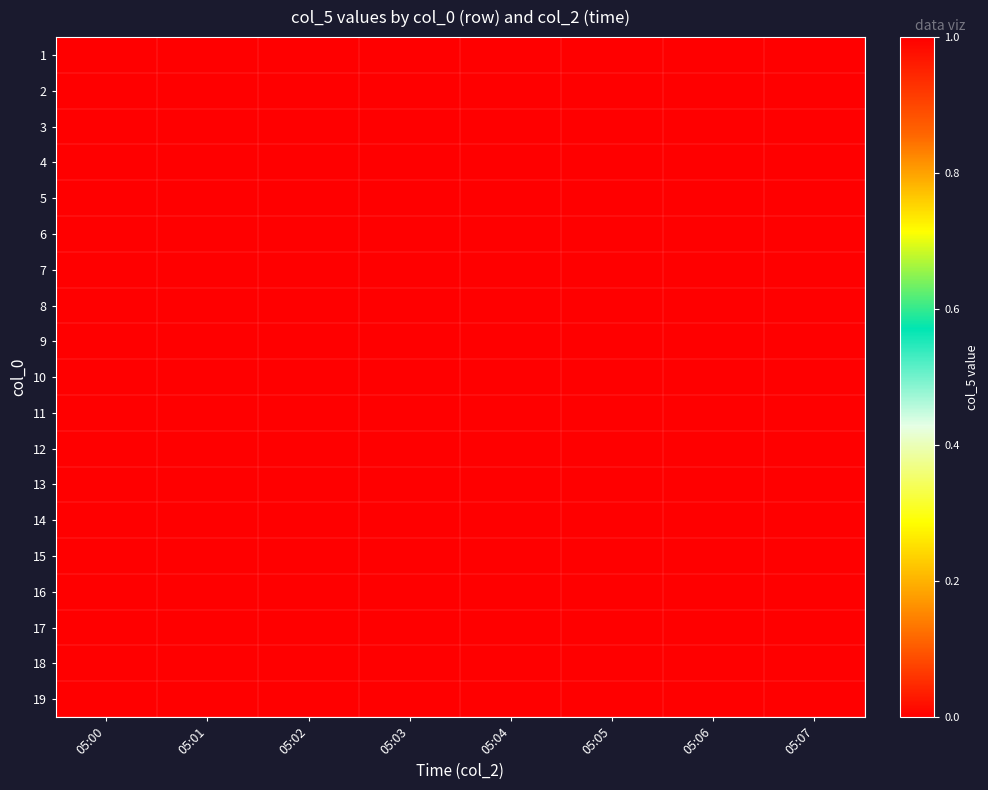

Reading left to right, what are all the values shown in this chart?

1: 05:00=0	05:01=0	05:02=0	05:03=0	05:04=0	05:05=0	05:06=0	05:07=0
2: 05:00=0	05:01=0	05:02=0	05:03=0	05:04=0	05:05=0	05:06=0	05:07=0
3: 05:00=0	05:01=0	05:02=0	05:03=0	05:04=0	05:05=0	05:06=0	05:07=0
4: 05:00=0	05:01=0	05:02=0	05:03=0	05:04=0	05:05=0	05:06=0	05:07=0
5: 05:00=0	05:01=0	05:02=0	05:03=0	05:04=0	05:05=0	05:06=0	05:07=0
6: 05:00=0	05:01=0	05:02=0	05:03=0	05:04=0	05:05=0	05:06=0	05:07=0
7: 05:00=0	05:01=0	05:02=0	05:03=0	05:04=0	05:05=0	05:06=0	05:07=0
8: 05:00=0	05:01=0	05:02=0	05:03=0	05:04=0	05:05=0	05:06=0	05:07=0
9: 05:00=0	05:01=0	05:02=0	05:03=0	05:04=0	05:05=0	05:06=0	05:07=0
10: 05:00=0	05:01=1	05:02=0	05:03=0	05:04=0	05:05=0	05:06=0	05:07=0
11: 05:00=0	05:01=0	05:02=0	05:03=0	05:04=0	05:05=0	05:06=0	05:07=0
12: 05:00=0	05:01=0	05:02=0	05:03=0	05:04=0	05:05=0	05:06=0	05:07=0
13: 05:00=0	05:01=0	05:02=0	05:03=0	05:04=0	05:05=0	05:06=0	05:07=0
14: 05:00=0	05:01=0	05:02=0	05:03=0	05:04=0	05:05=0	05:06=0	05:07=0
15: 05:00=0	05:01=0	05:02=0	05:03=0	05:04=0	05:05=0	05:06=0	05:07=0
16: 05:00=0	05:01=0	05:02=0	05:03=0	05:04=0	05:05=0	05:06=0	05:07=0
17: 05:00=0	05:01=0	05:02=0	05:03=0	05:04=0	05:05=0	05:06=0	05:07=0
18: 05:00=0	05:01=0	05:02=0	05:03=0	05:04=0	05:05=0	05:06=0	05:07=0
19: 05:00=0	05:01=0	05:02=0	05:03=0	05:04=0	05:05=0	05:06=0	05:07=0